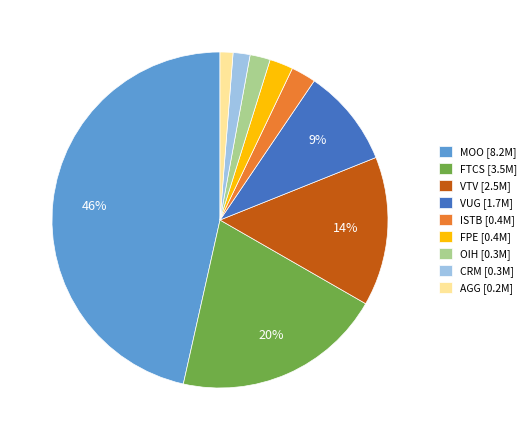

What is the largest slice in the pie chart?

MOO